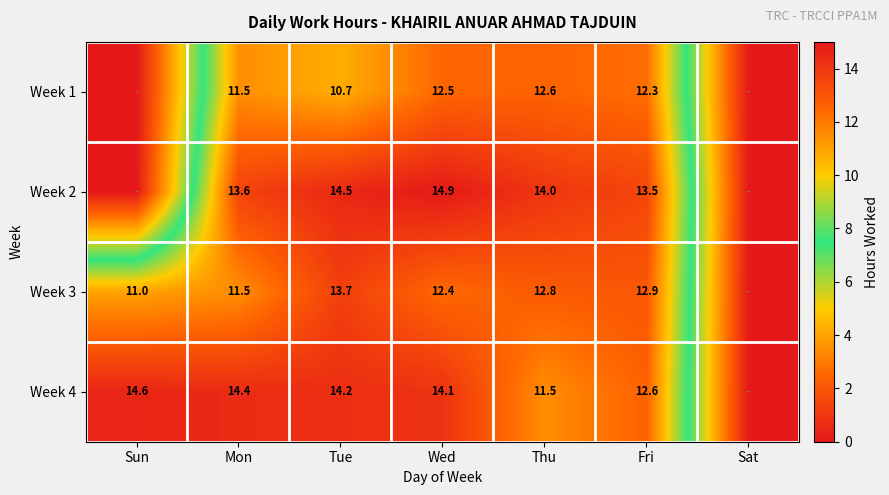

Is it true that Week 2 equals 13.6 at Mon?

True